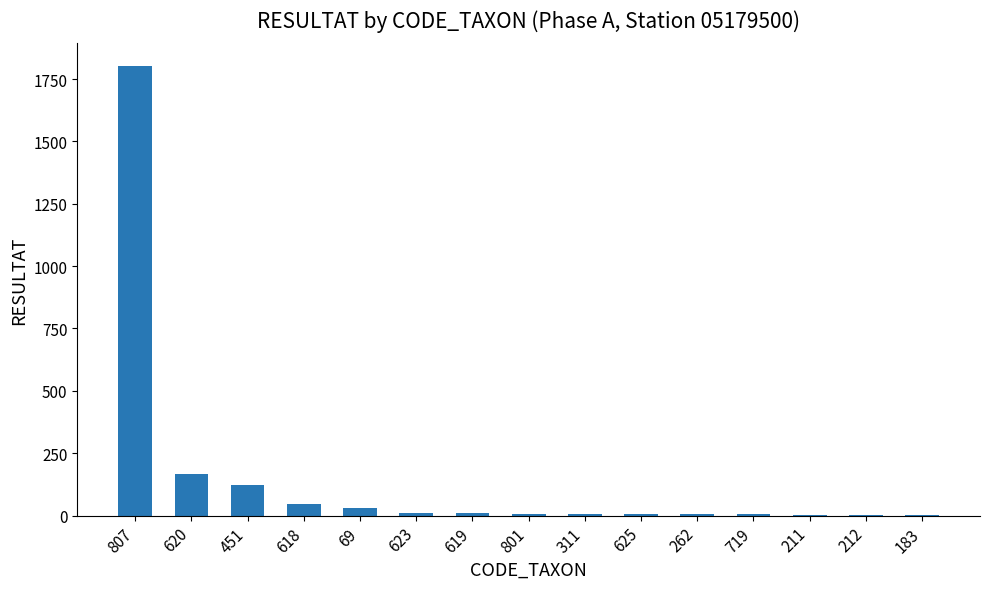

Count the number of data series in this chart.

1